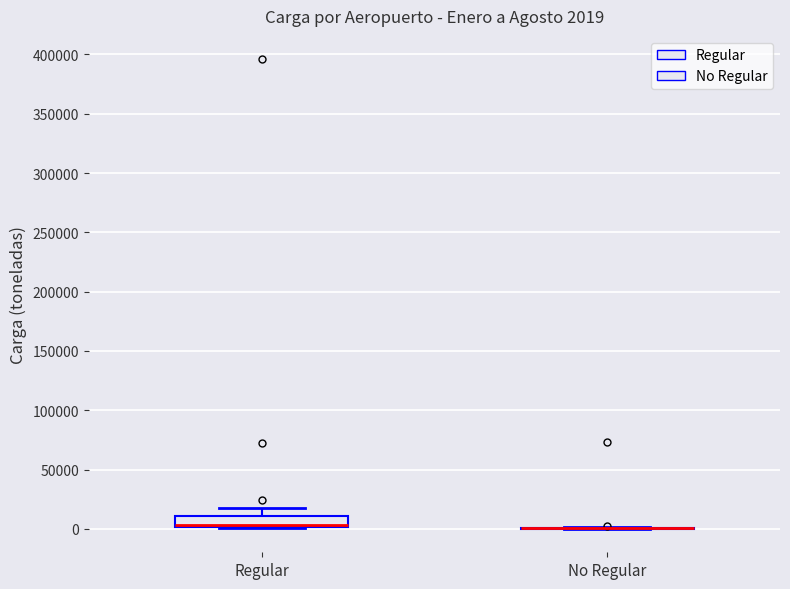

Comparing the boxes themselves (not the whiskers), which one is the tallest?

Regular